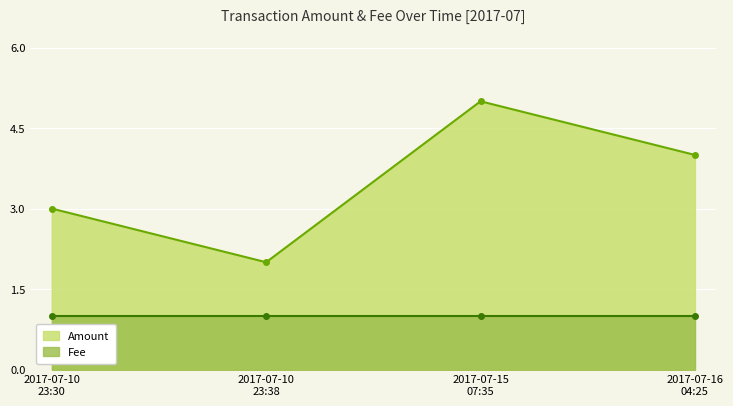

How many interior local peaks does the Amount series have?

1